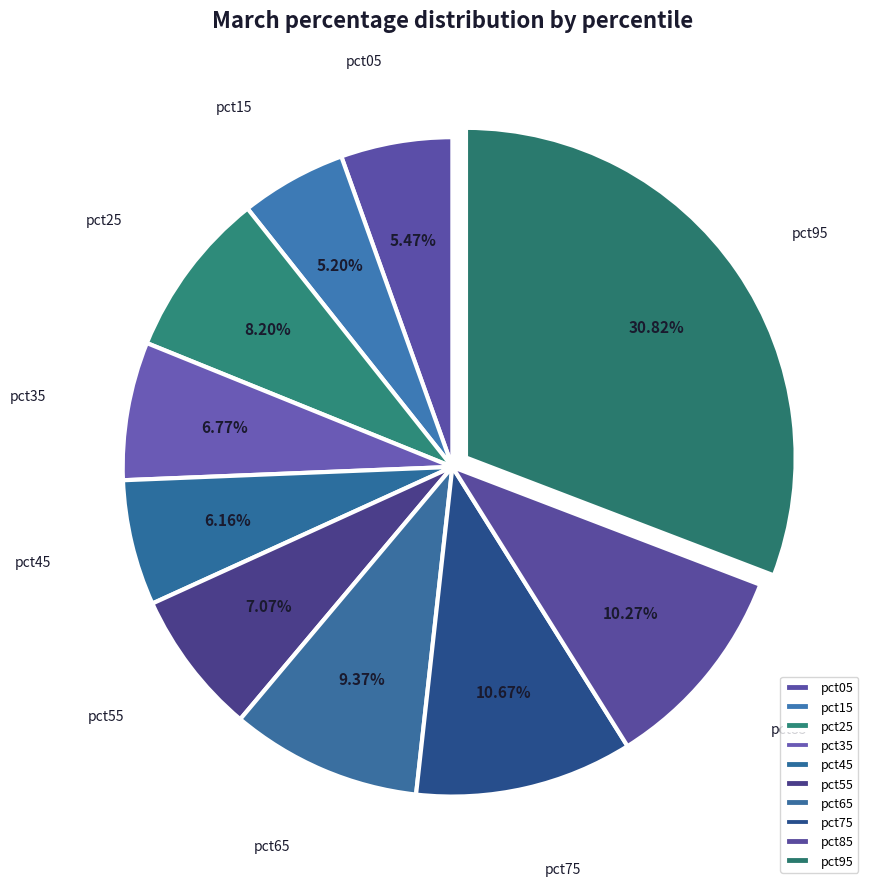

Which slice is the largest?

pct95